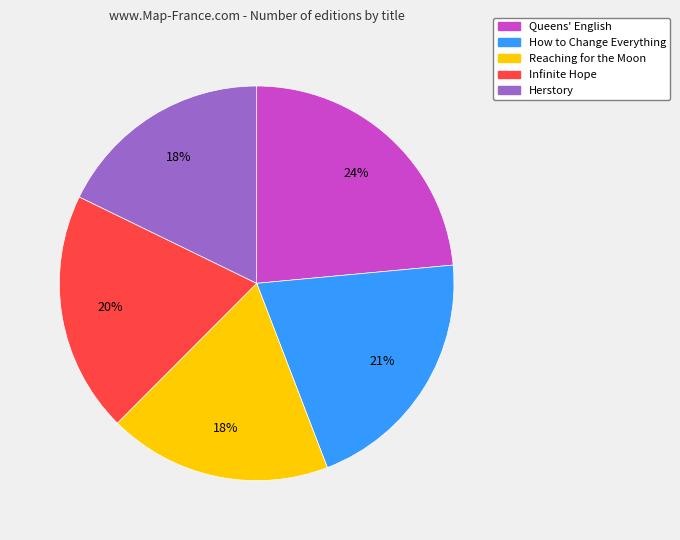

Does any single category account for the majority?

No